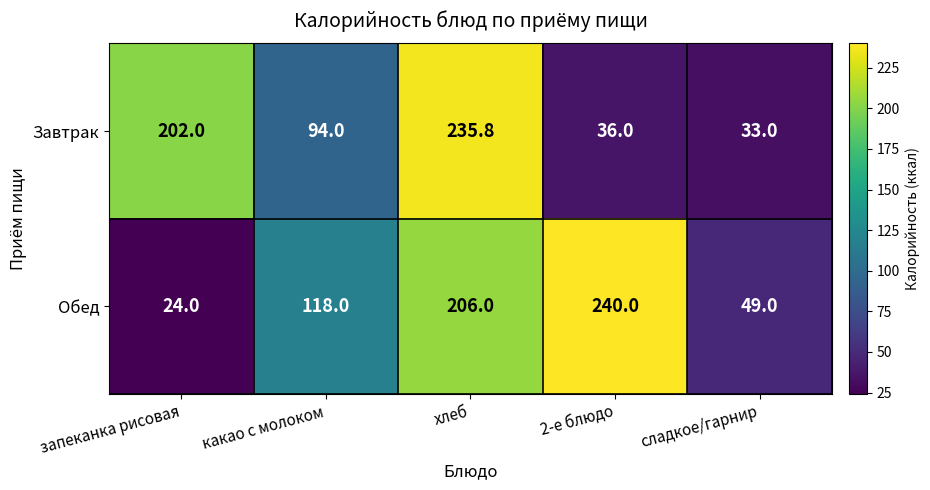

Count the number of data series in this chart.

2